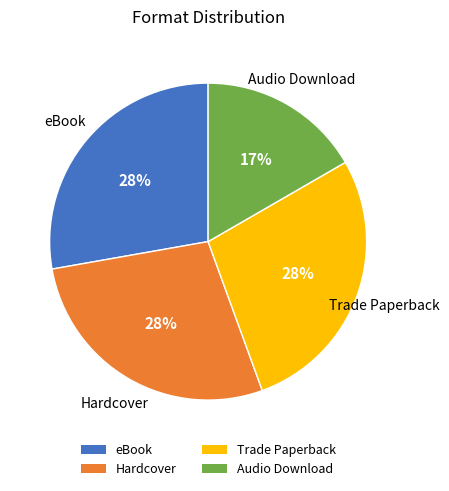

Approximately how many times larger is the value at Trade Paperback compared to Hardcover?

1.0